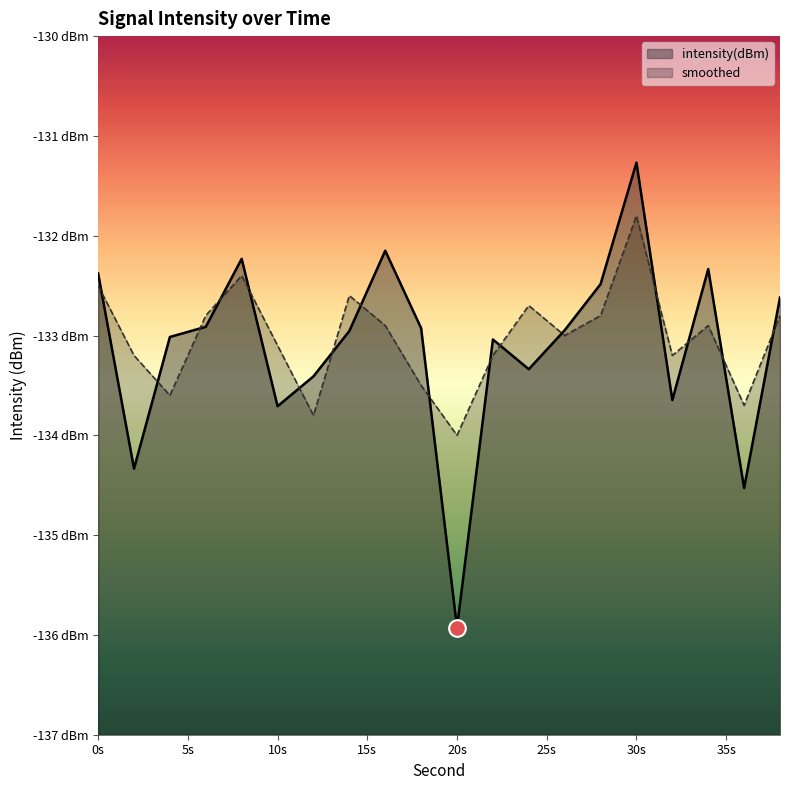

What are all the series names shown in the legend?

intensity(dBm), smoothed